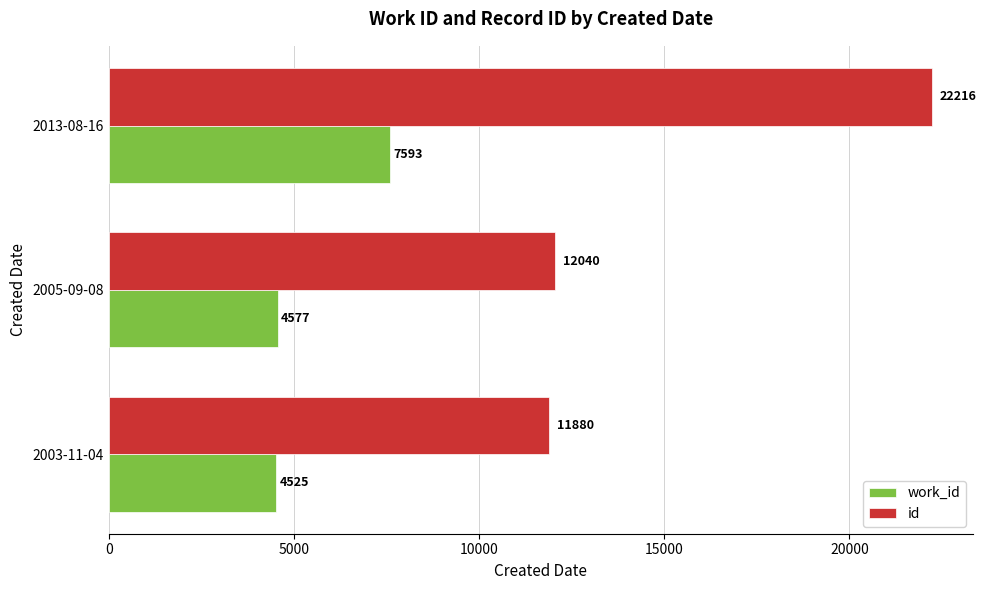

True or false: work_id has a value of 7593 at 2013-08-16.

True